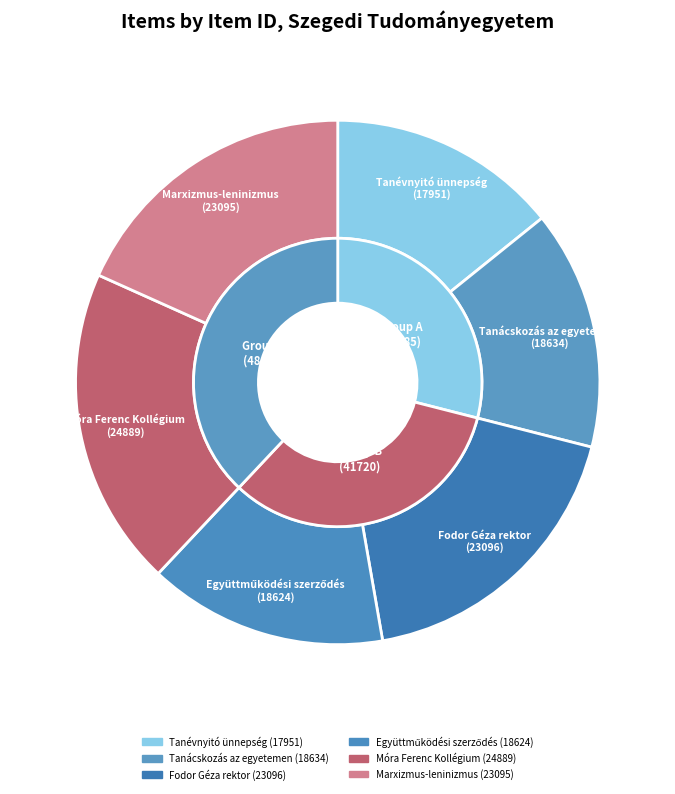

Rank the categories by value from highest to lowest.

Móra Ferenc Kollégium (24889), Fodor Géza rektor (23096), Marxizmus-leninizmus (23095), Tanácskozás az egyetemen (18634), Együttműködési szerződés (18624), Tanévnyitó ünnepség (17951)